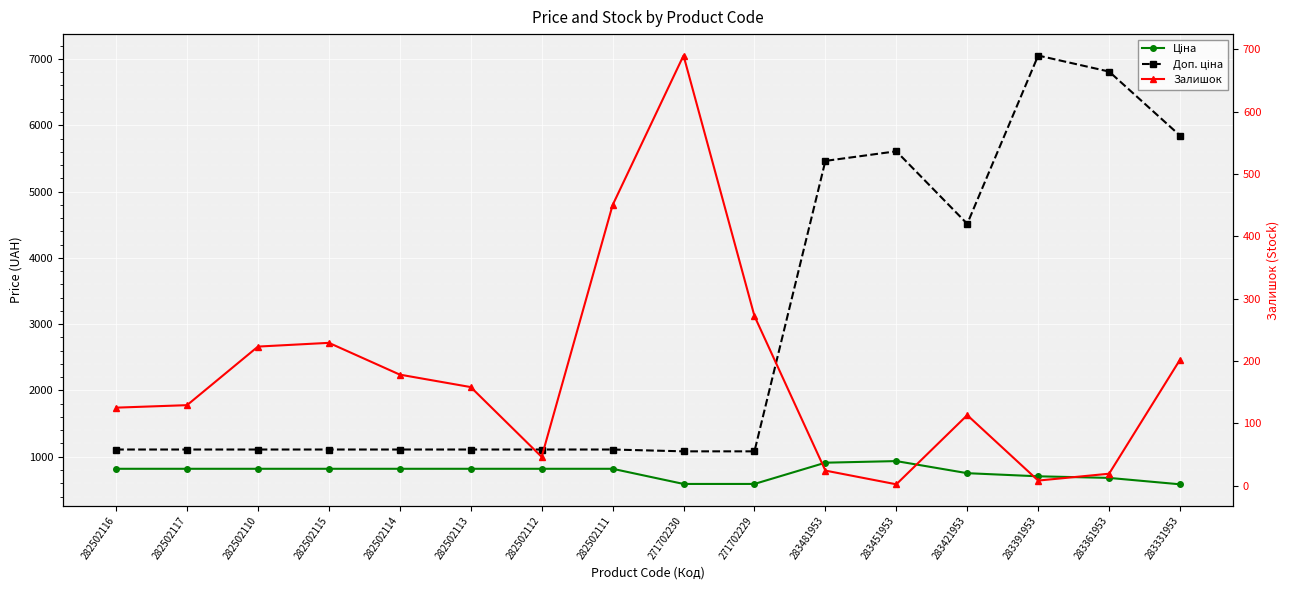

True or false: Доп. ціна has more than 1 points higher than both neighbors.

True